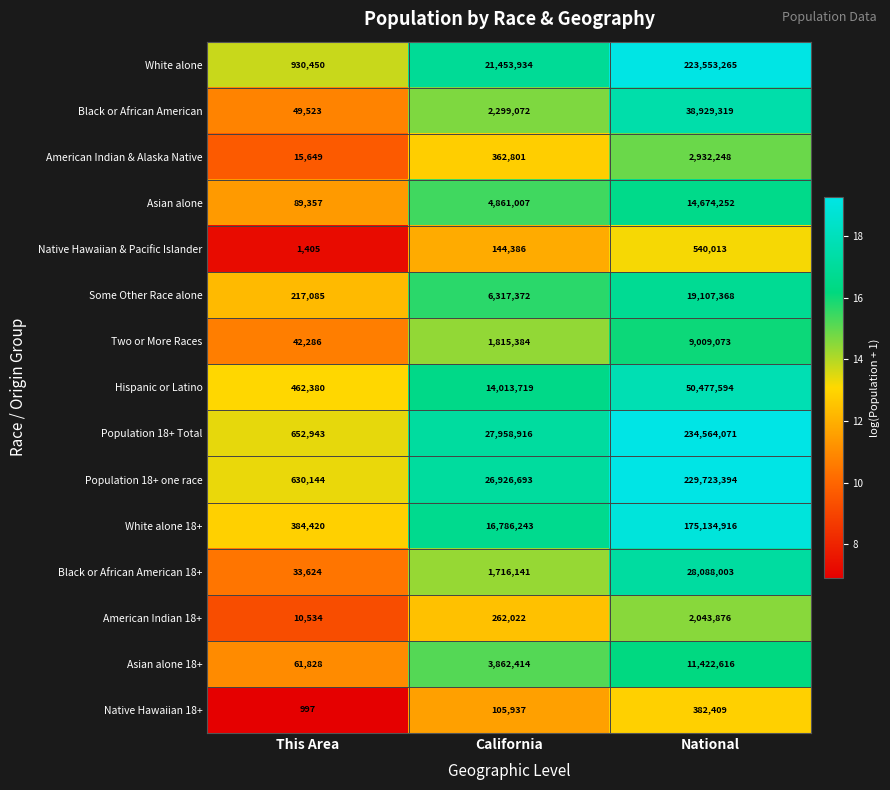

What is the average value of the Two or More Races series?

3622248